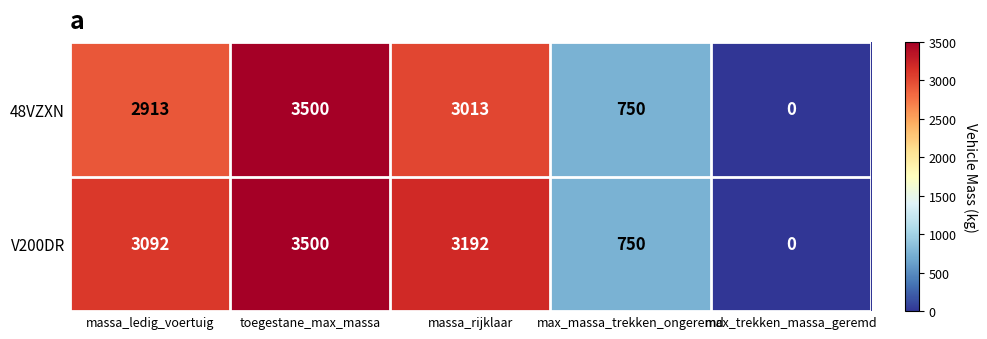

Which series has the largest total across all categories?

V200DR